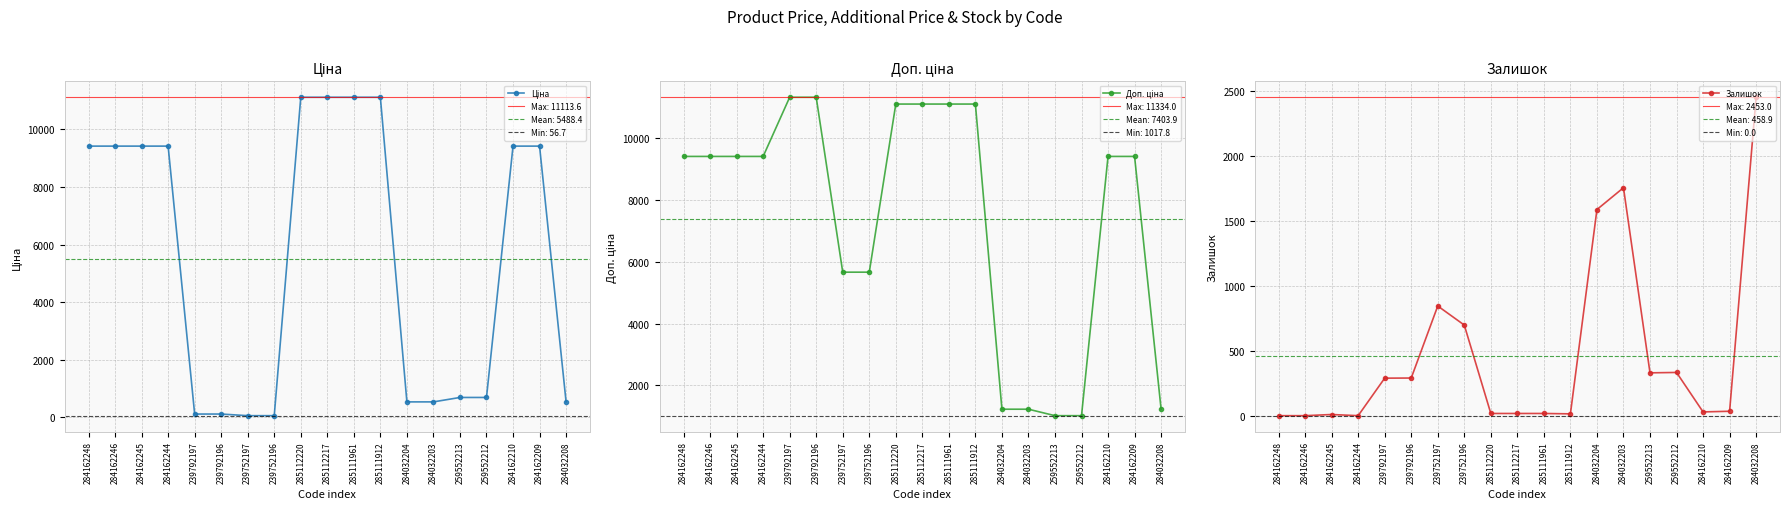

Reading left to right, transcribe all the data shown in this chart.

Ціна: 9416.9	9416.9	9416.9	9416.9	113.3	113.3	56.7	56.7	11113.6	11113.6	11113.6	11113.6	535.4	535.4	689.1	689.1	9416.9	9416.9	535.4
Доп. ціна: 9416.9	9416.9	9416.9	9416.9	11334.0	11334.0	5667.0	5667.0	11113.6	11113.6	11113.6	11113.6	1227.2	1227.2	1017.8	1017.8	9416.9	9416.9	1227.2
Залишок: 0.0	0.0	9.0	0.0	289.0	290.0	845.0	698.0	17.0	17.0	17.0	14.0	1588.0	1756.0	330.0	333.0	29.0	34.0	2453.0